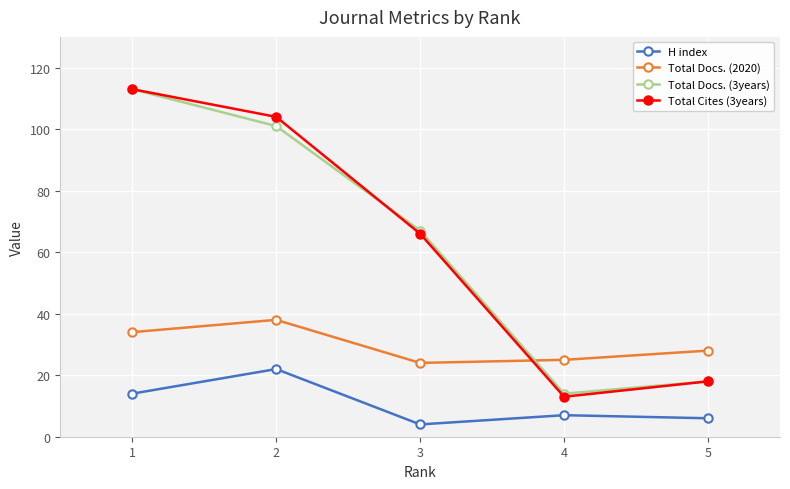

The value of Total Cites (3years) at 5 is 18. True or false?

True